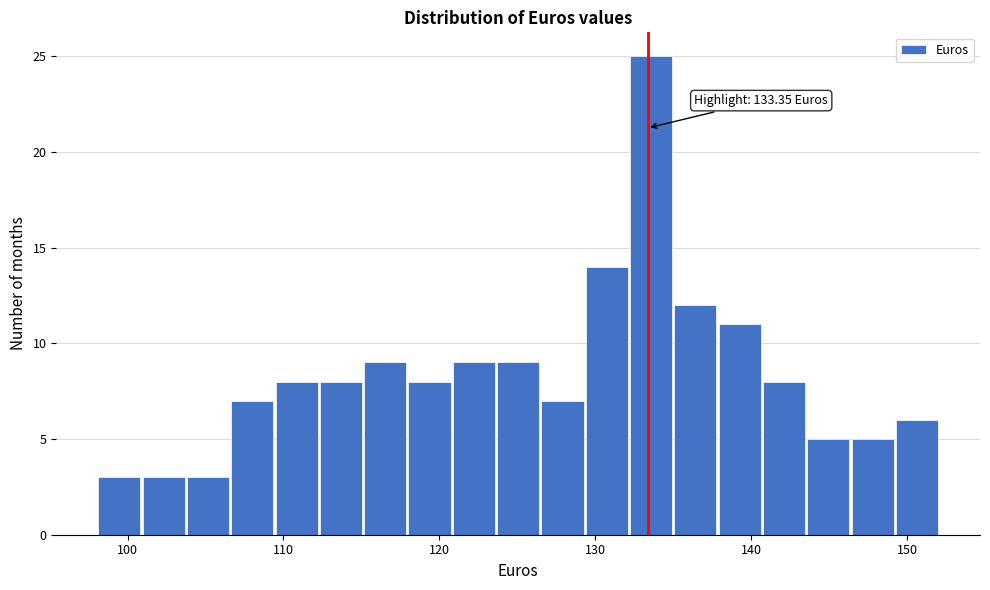

Around what value on the x-axis is the tallest bar? Give the approximate position of its centre, as read against the axis.

134